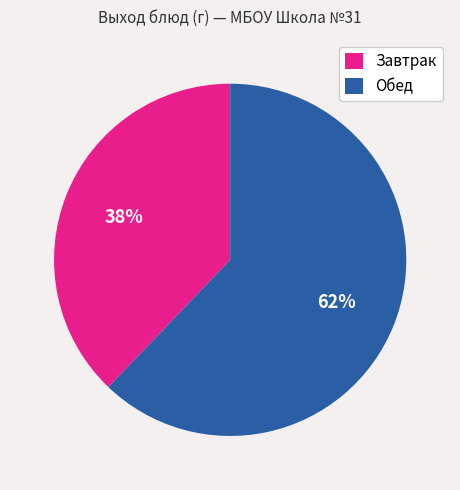

To the nearest percent, what is the average slice percentage?

50%